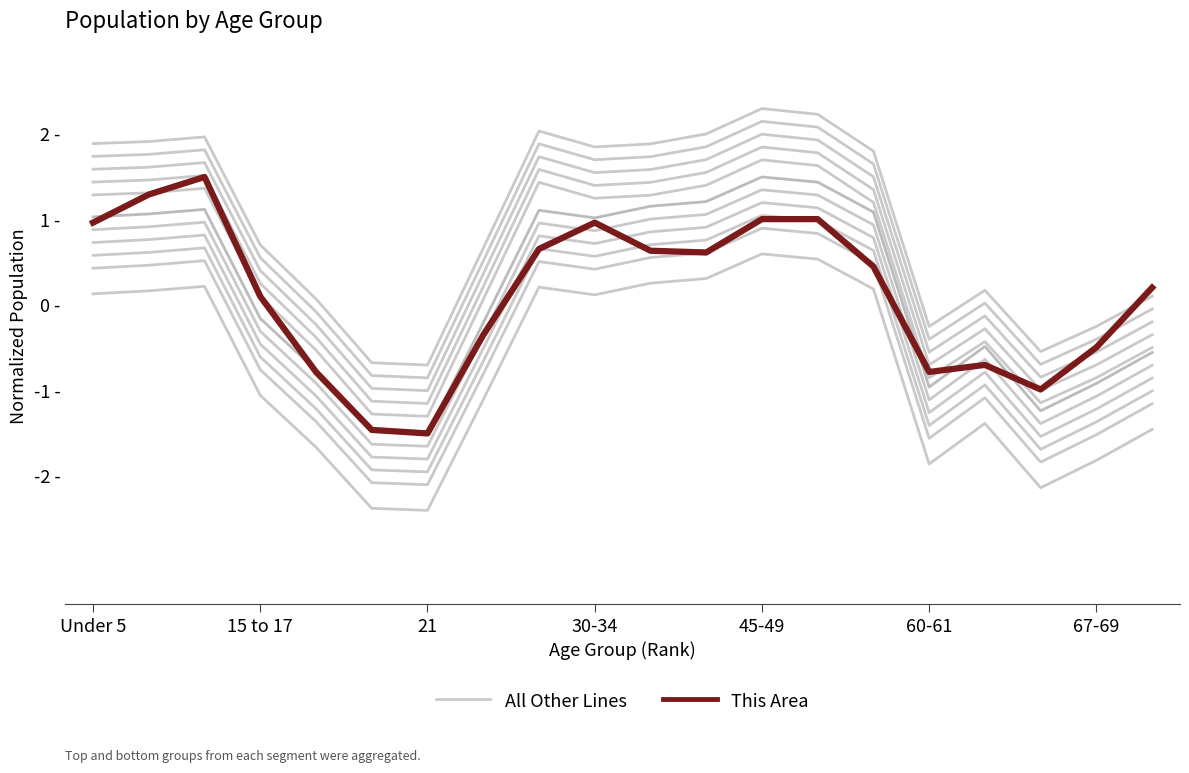

Which series ends up on top after the final intersection of All Other Lines and This Area?

This Area